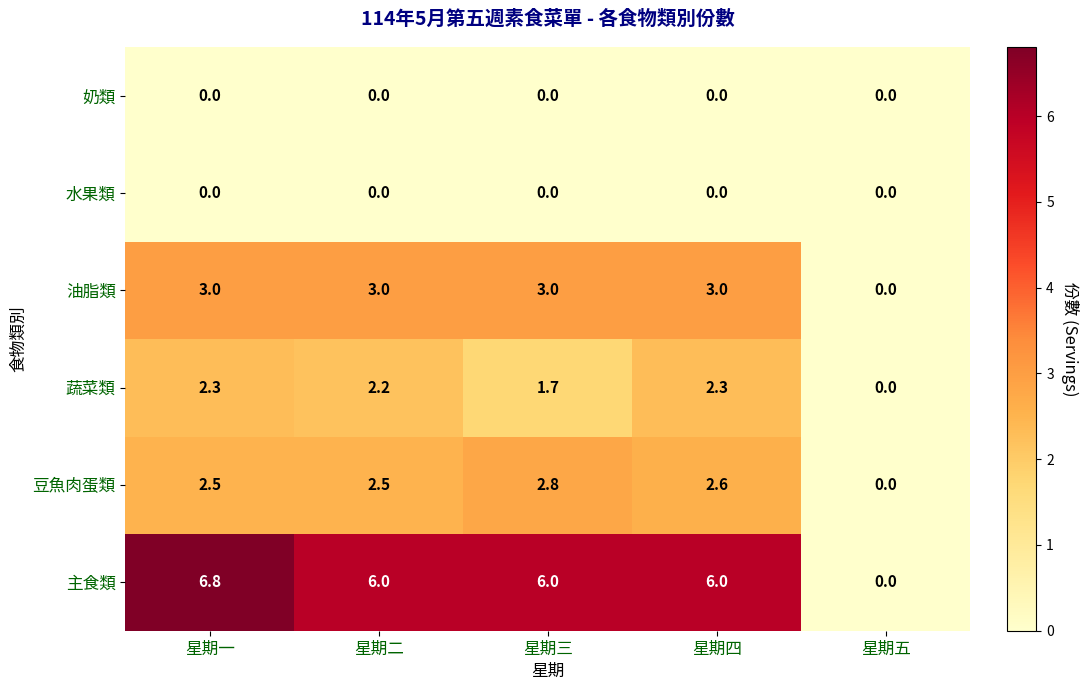

What is the difference between the second highest and minimum values in the 豆魚肉蛋類 series?

2.6